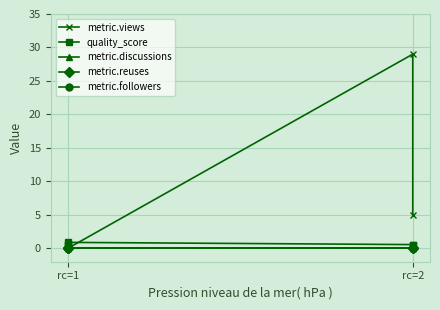

Count the quality_score values in the range 0 to 1.

5